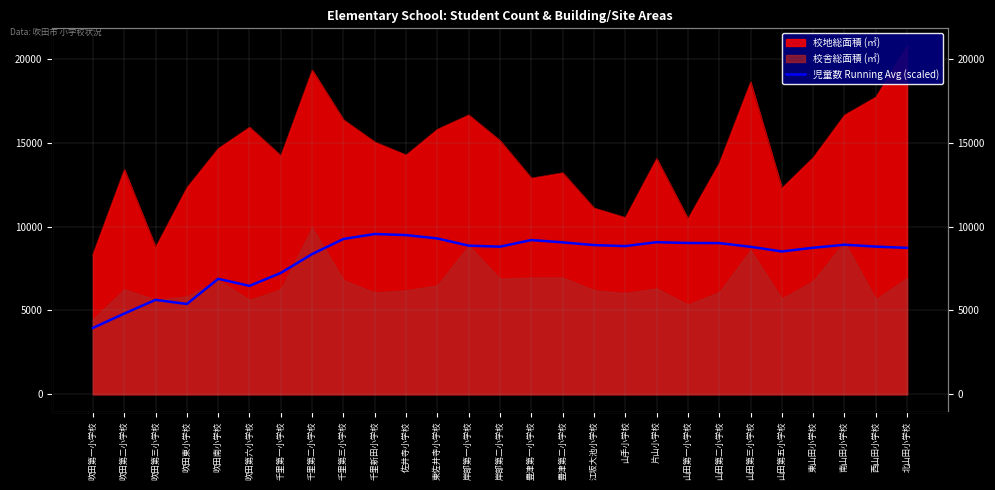

Which category has the lowest value across all series?

吹田第一小学校